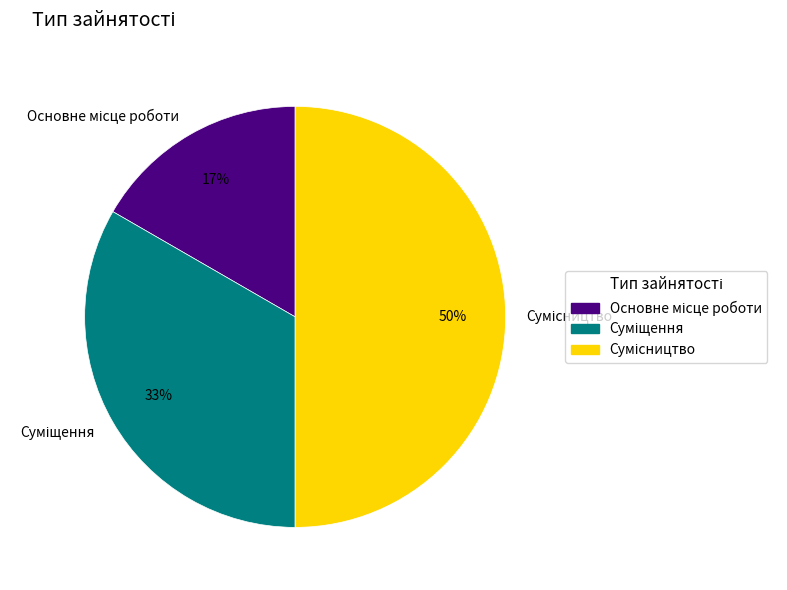

To the nearest percent, what is the difference between the largest and smallest slice percentages?

33%